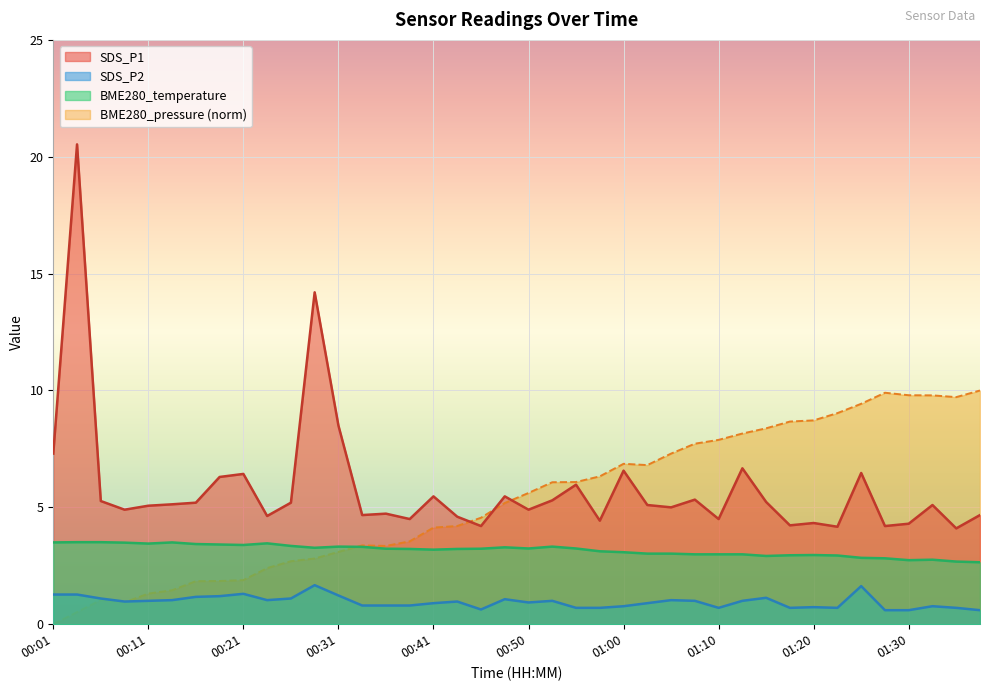

What position from the right is 00:48?

21